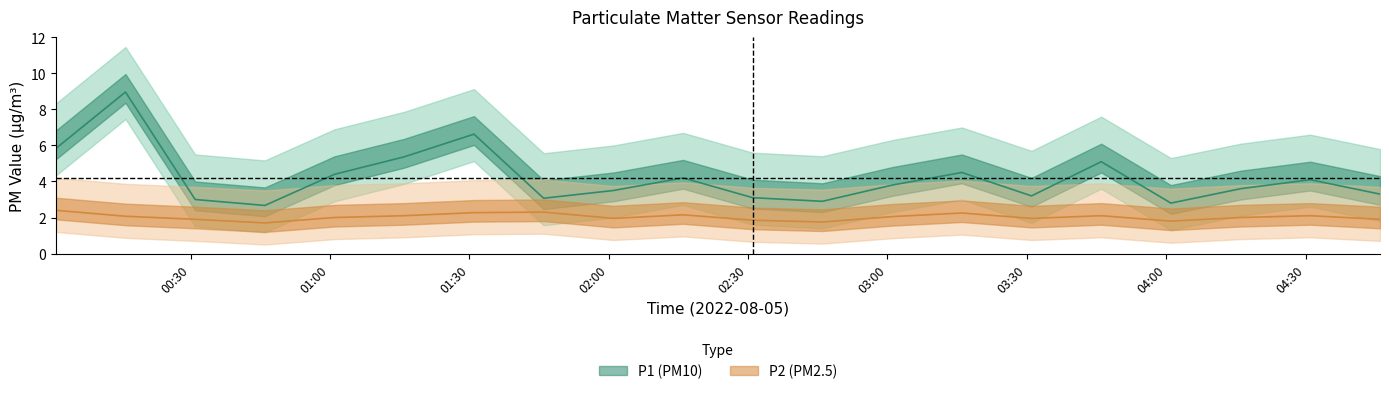

Reading left to right, extract all data points from this chart.

P1: 5.8	9.0	3.0	2.7	4.4	5.4	6.6	3.1	3.5	4.2	3.1	2.9	3.8	4.5	3.2	5.1	2.8	3.6	4.1	3.3
P2: 2.4	2.1	1.9	1.7	2.0	2.1	2.3	2.3	1.9	2.1	1.9	1.8	2.0	2.2	1.9	2.1	1.8	2.0	2.1	1.9